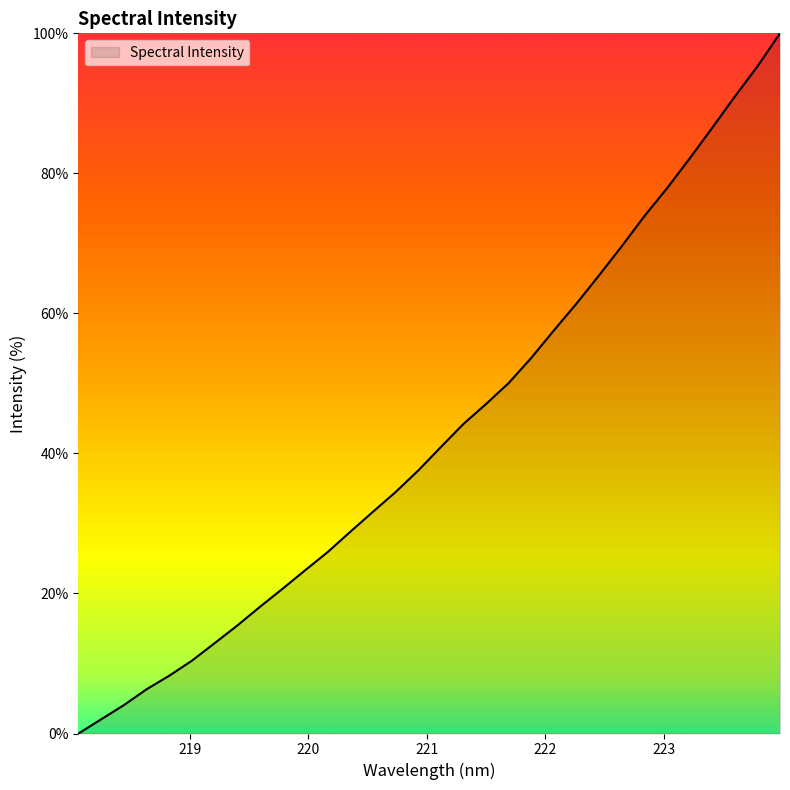

What is the sum of all values?

1376.3